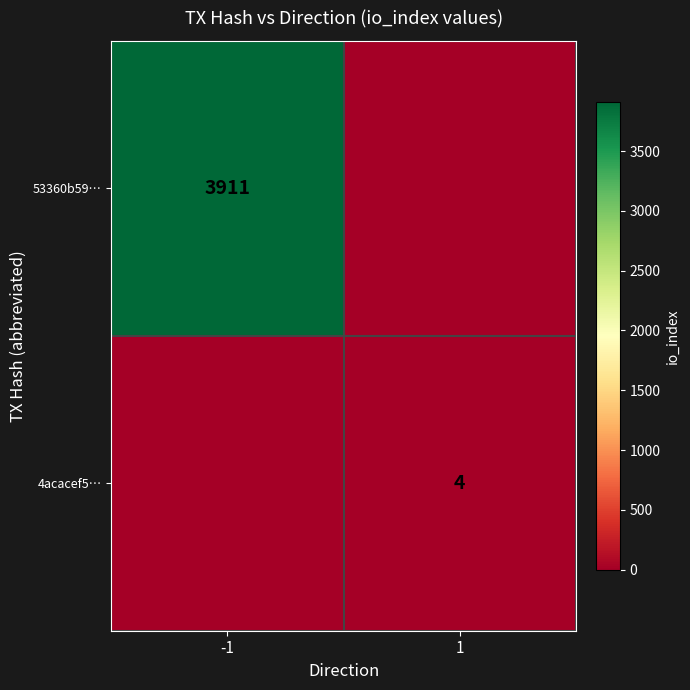

True or false: 4acacef5… has a value of 7 at 1.

False